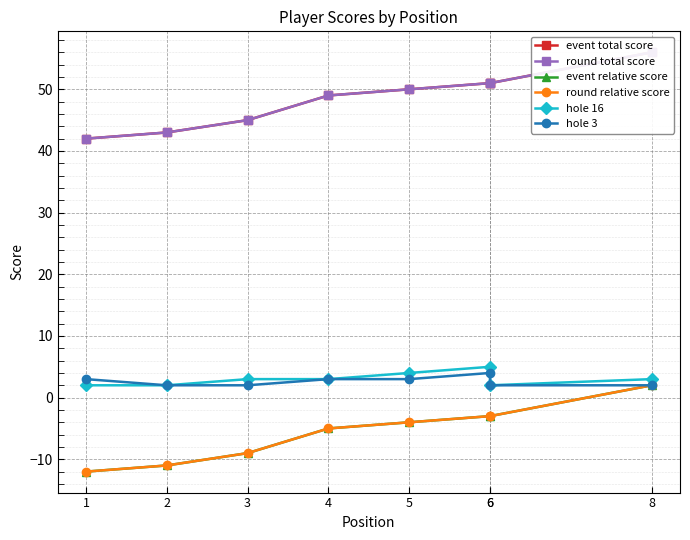

Which series changed the most between 3 and 6?

event total score